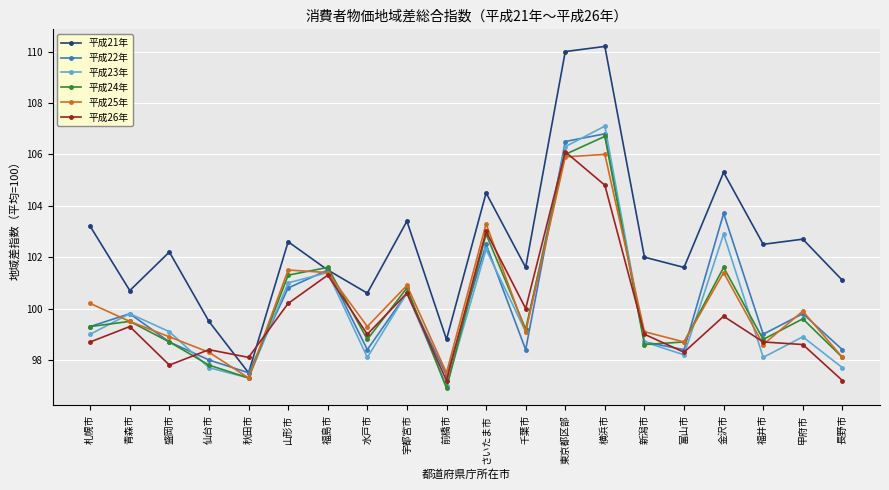

At which category does 平成22年 reach its first local peak?

青森市